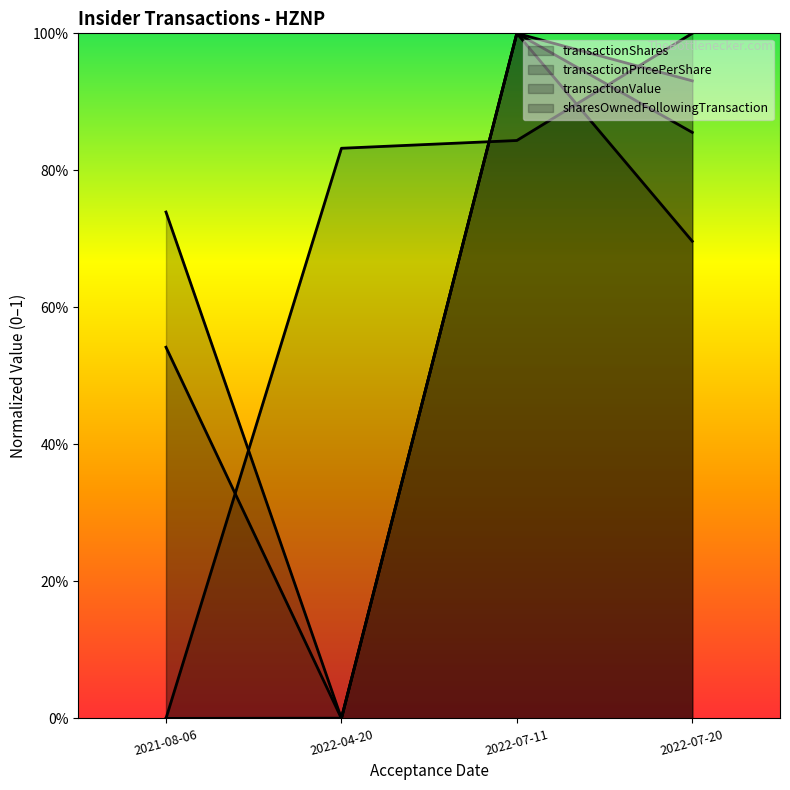

Reading left to right, extract all data points from this chart.

transactionShares: 0.7	0.0	1.0	0.9
transactionPricePerShare: 0.0	0.0	1.0	0.7
transactionValue: 0.5	0.0	1.0	0.9
sharesOwnedFollowingTransaction: 0.0	0.8	0.8	1.0